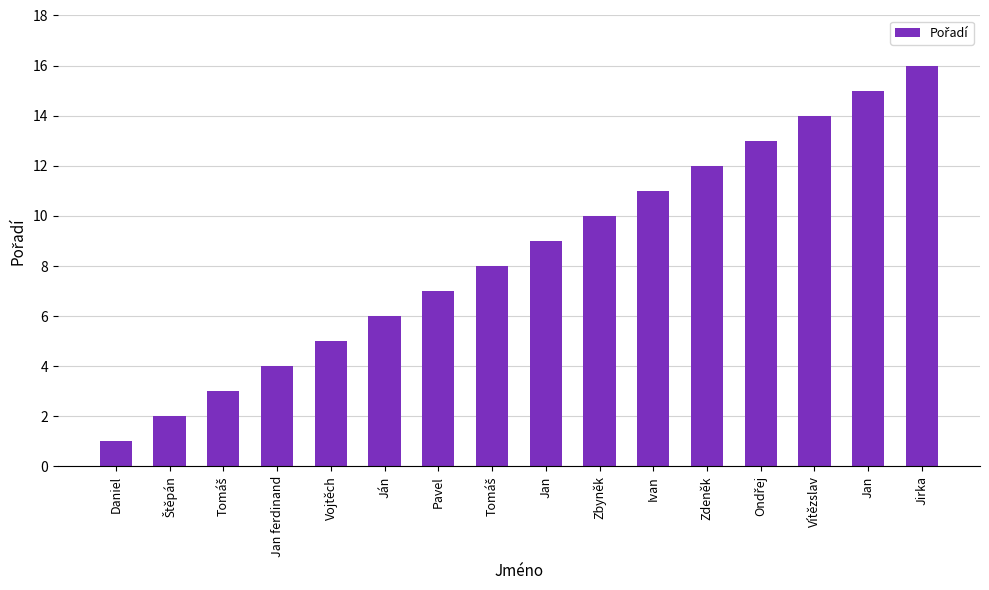

Does the chart contain any negative values?

No